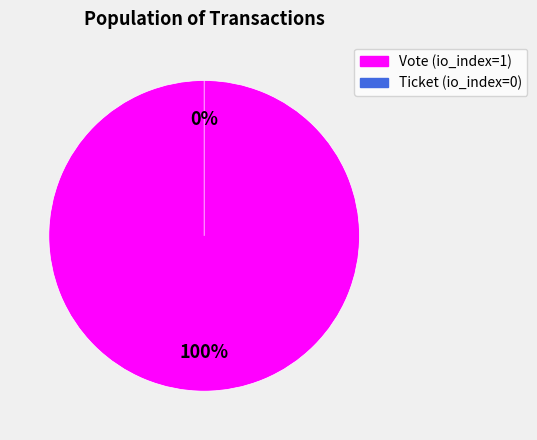

Is it true that Ticket (io_index=0) is 14% of the pie?

False